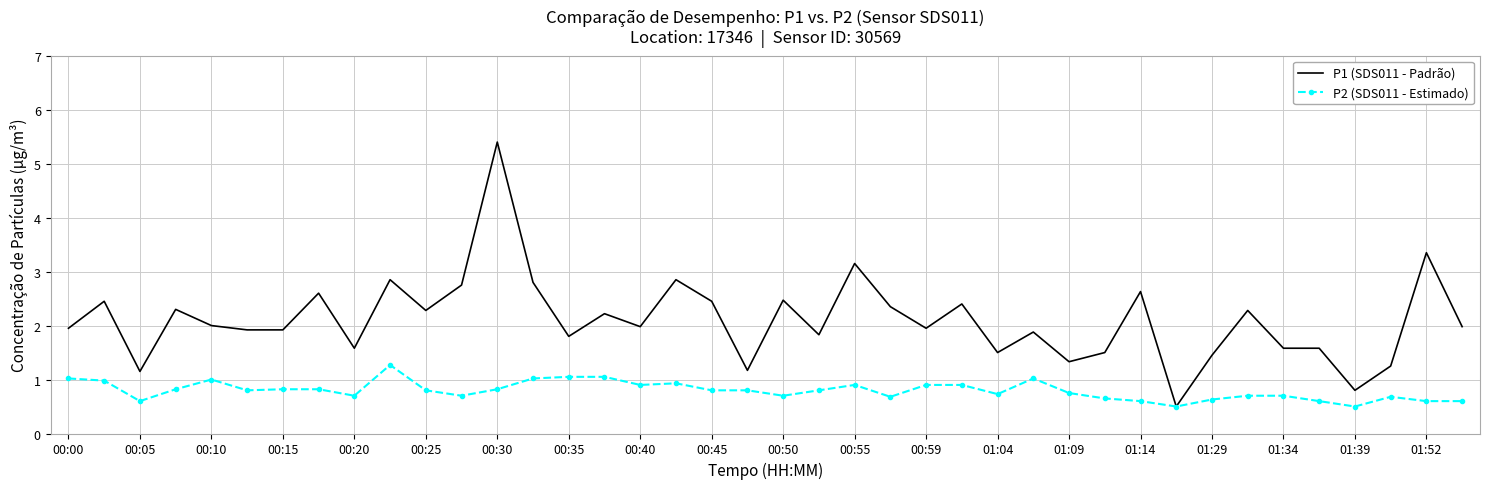

List the series in order of their overall mean, lowest first.

P2 (SDS011 - Estimado), P1 (SDS011 - Padrão)